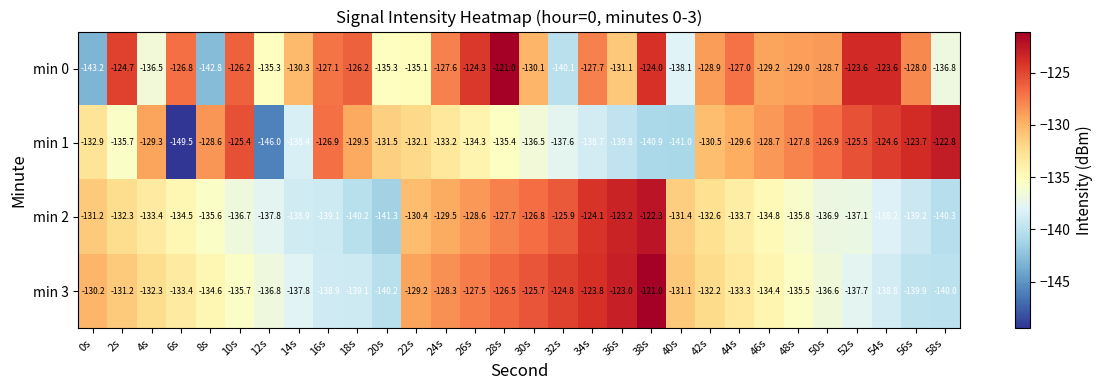

What is the difference between the highest and lowest values at 34s?

14.9